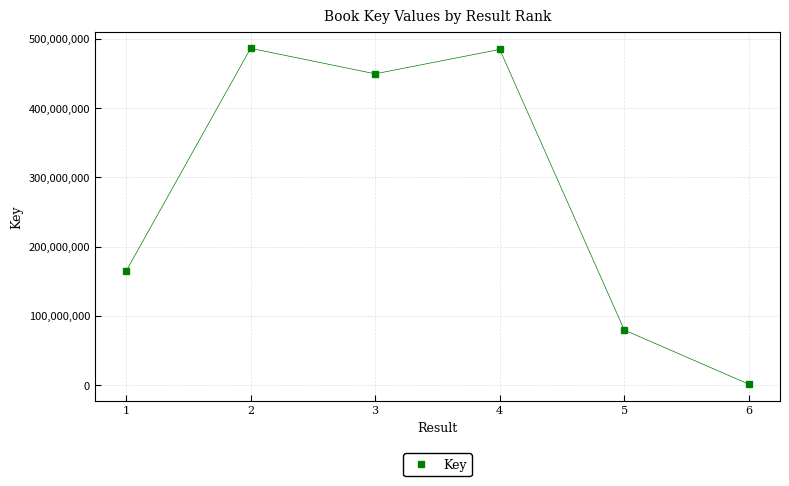

Does the chart have visible grid lines?

Yes